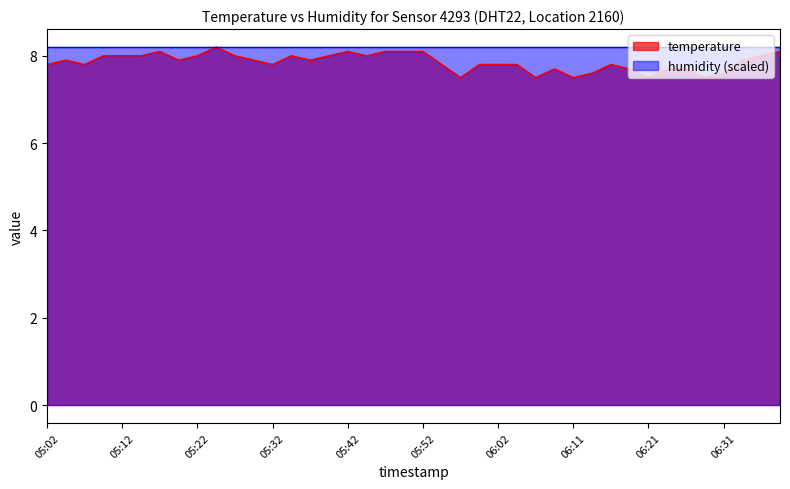

At which category does the data reach its first local valley?

05:07